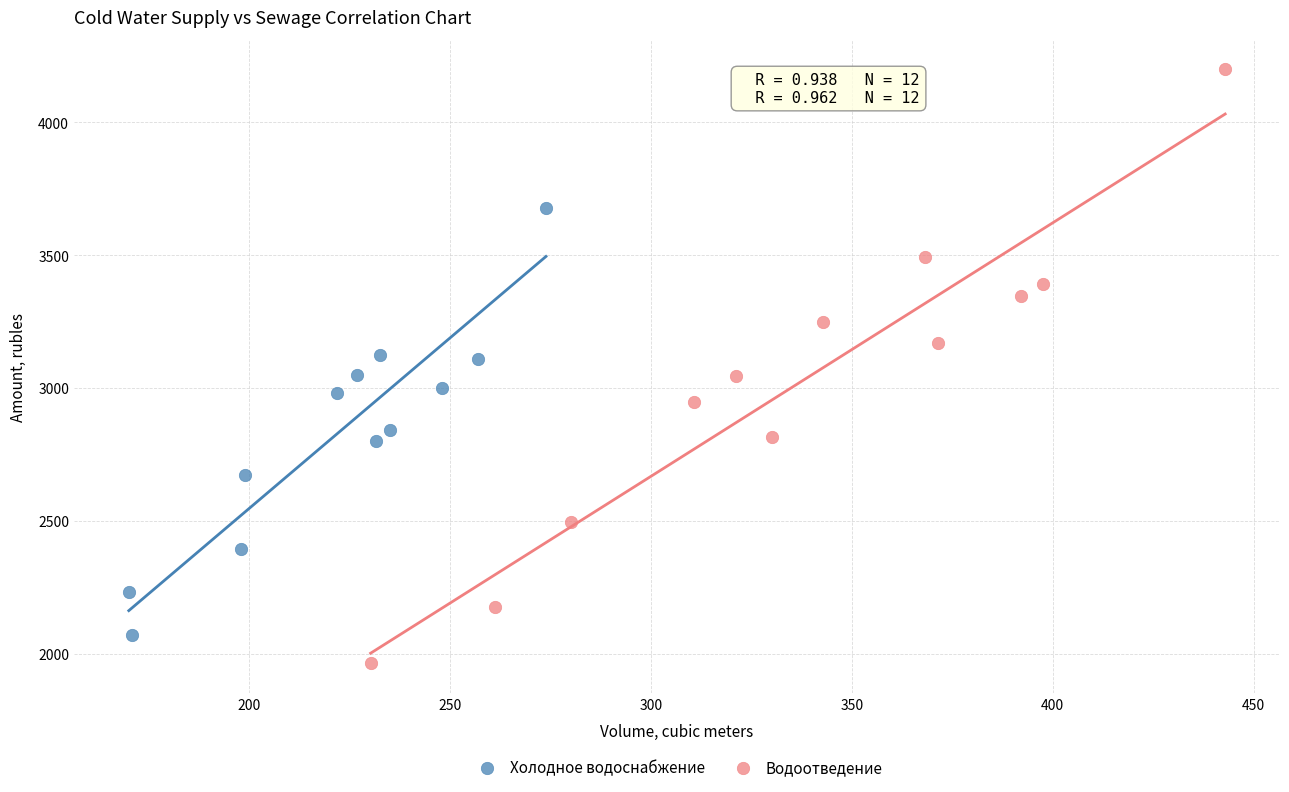

What are all the series names shown in the legend?

Холодное водоснабжение, Водоотведение